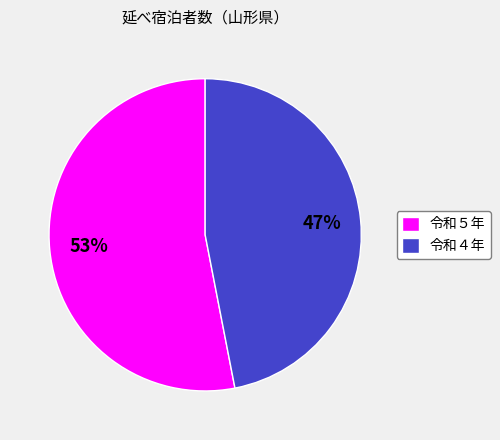

What percentage is the 令和４年 slice, to the nearest percent?

47%